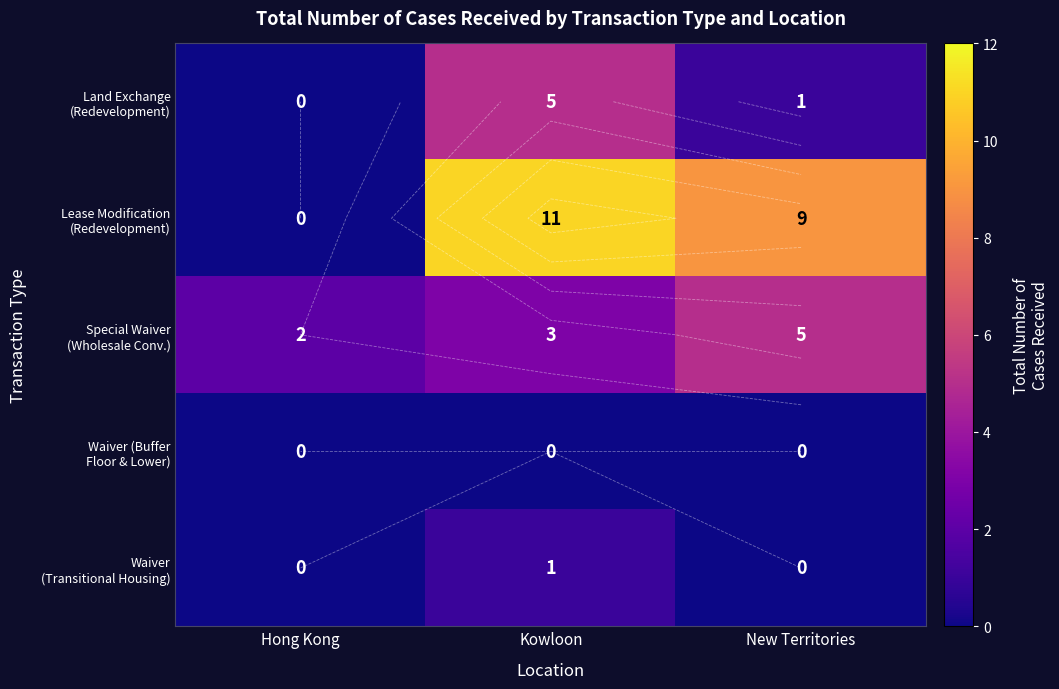

The Waiver (Buffer Floor & Lower) series shows 0 at New Territories. True or false?

True